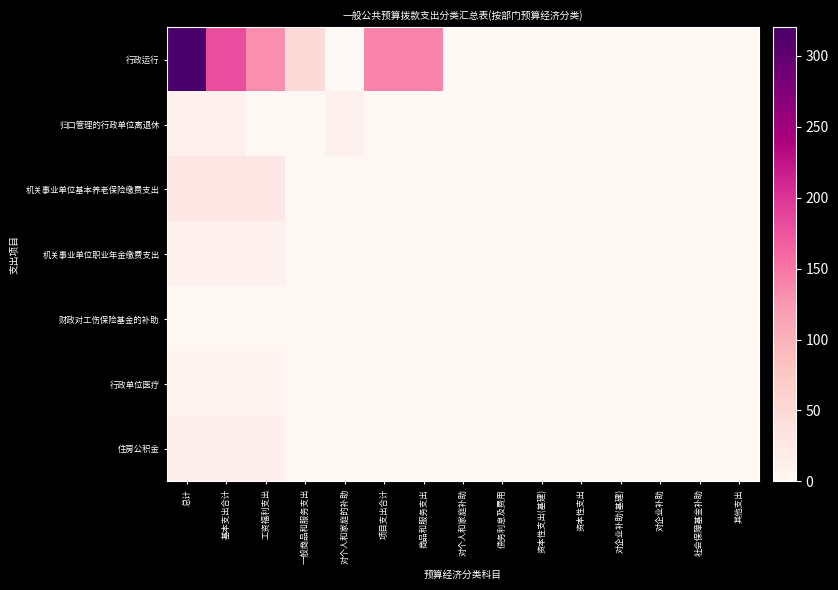

Between 项目支出合计 and 资本性支出(基建), which series saw the biggest shift?

行政运行